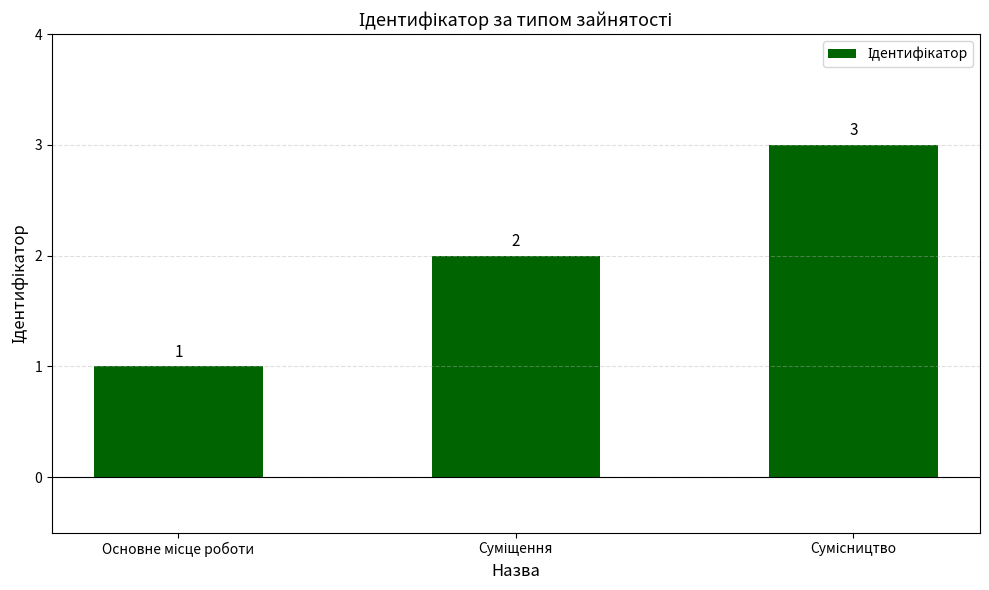

Count the values in the range 1 to 3.

3